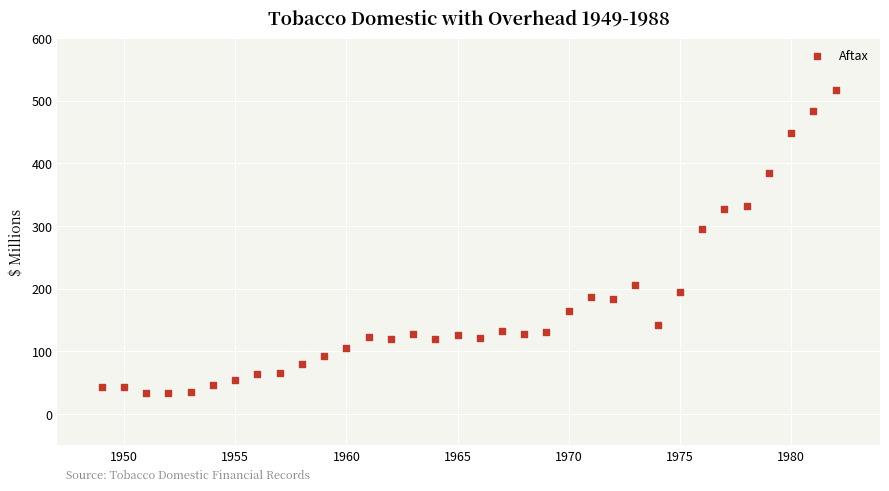

What is the range of X values (max minus min)?

33.0